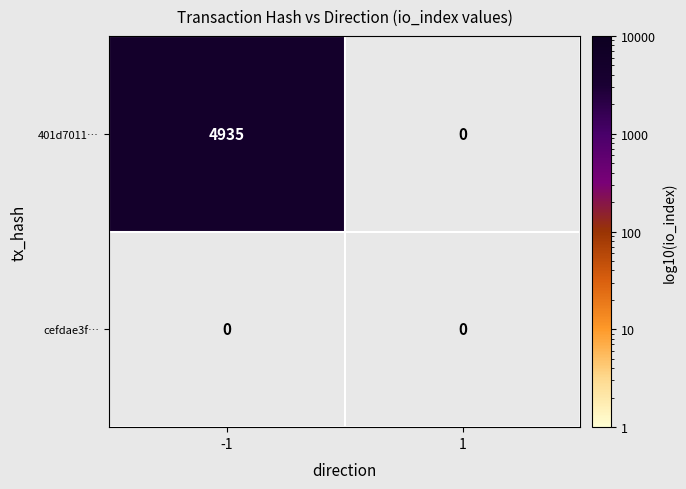

Is it true that cefdae3f… equals 0 at -1?

True